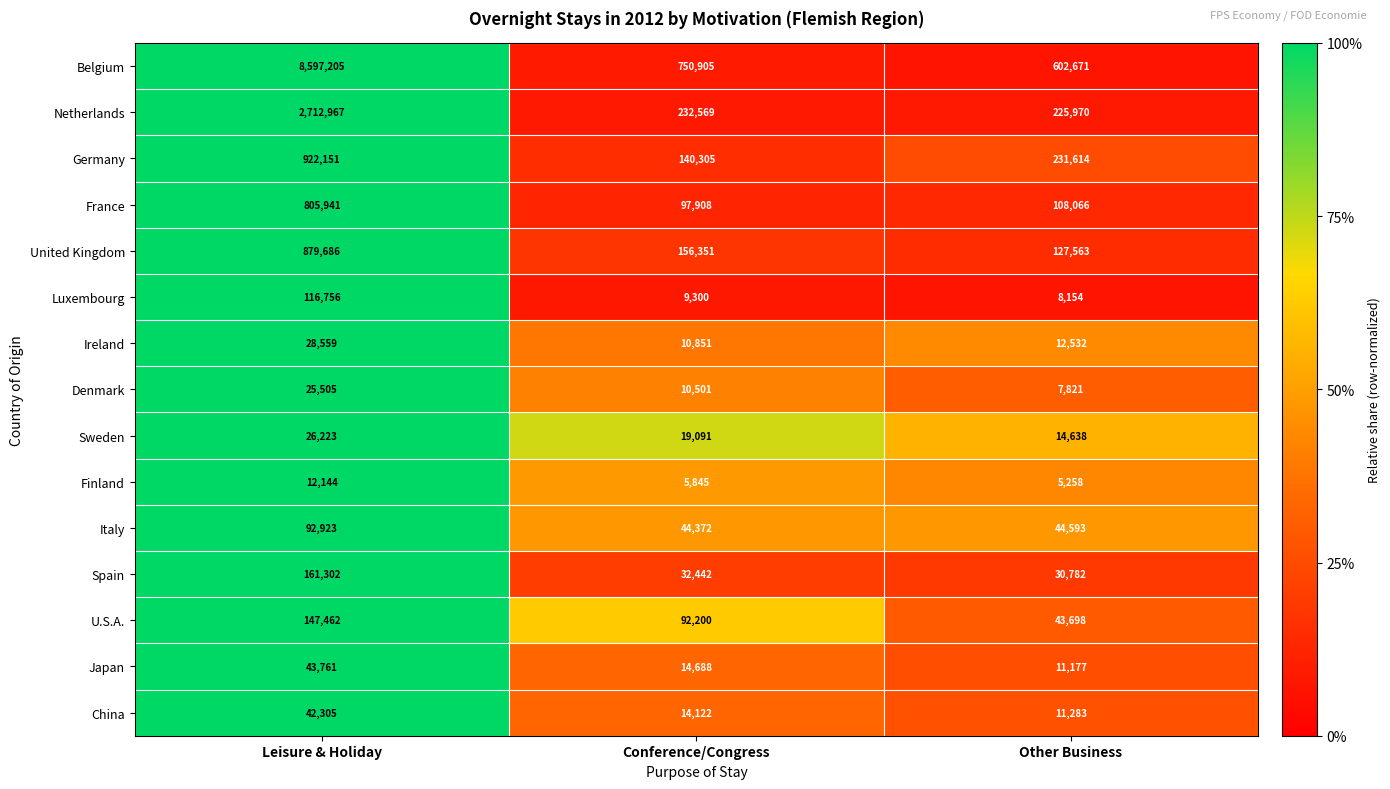

Rank the series at Conference/Congress from lowest to highest value.

Finland, Luxembourg, Denmark, Ireland, China, Japan, Sweden, Spain, Italy, U.S.A., France, Germany, United Kingdom, Netherlands, Belgium